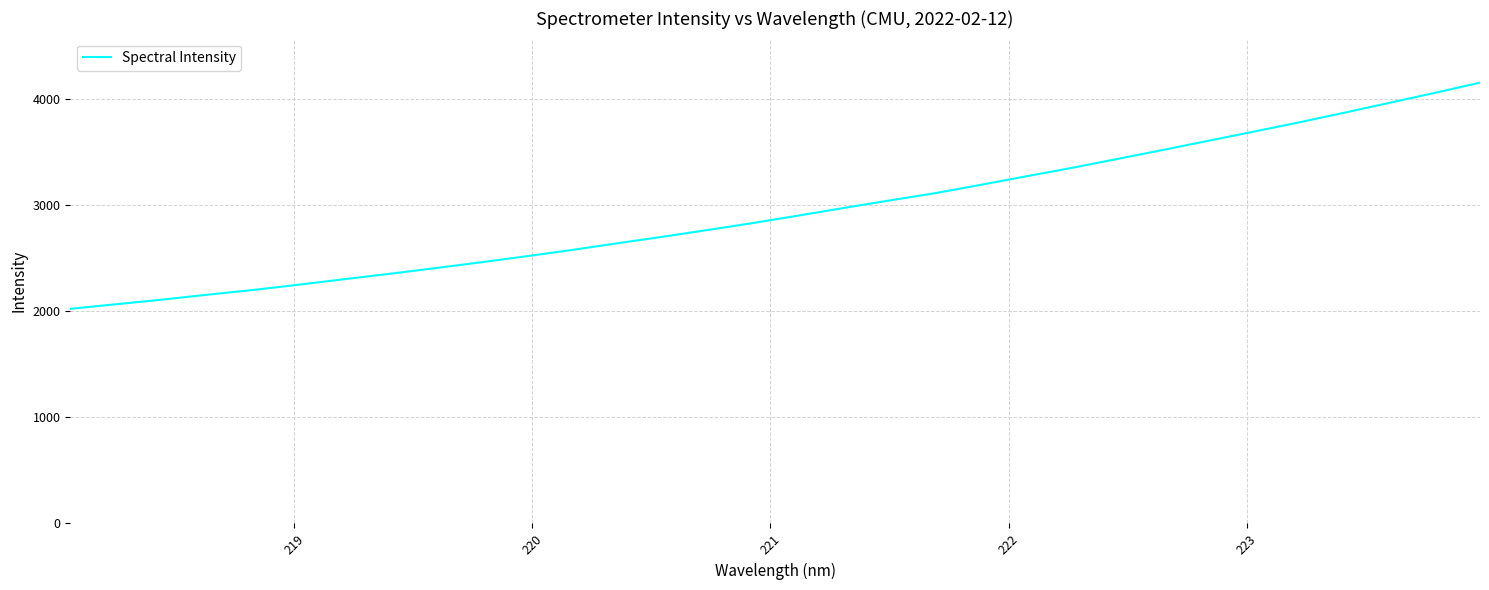

What is the greatest value displayed?

4156.7